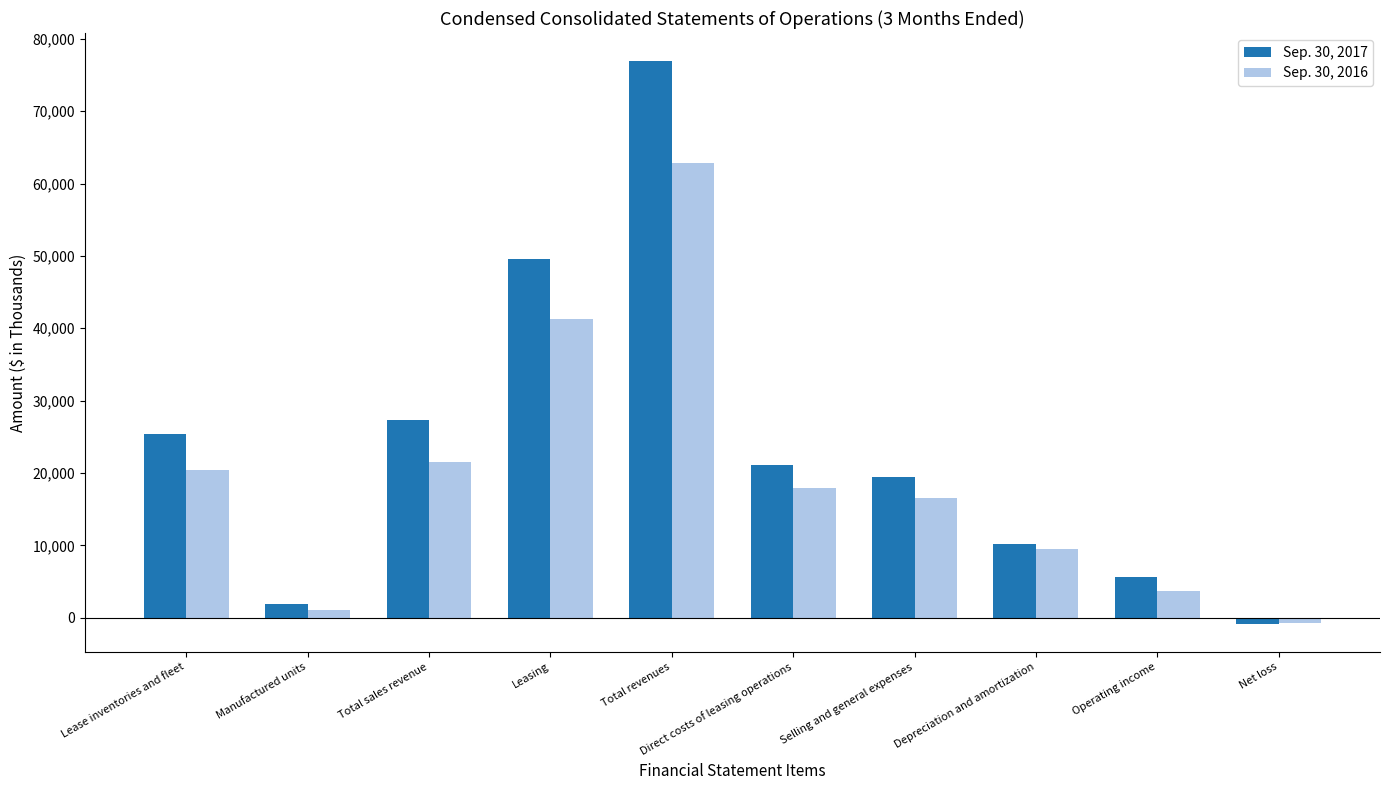

How many bars are there in each group?

2